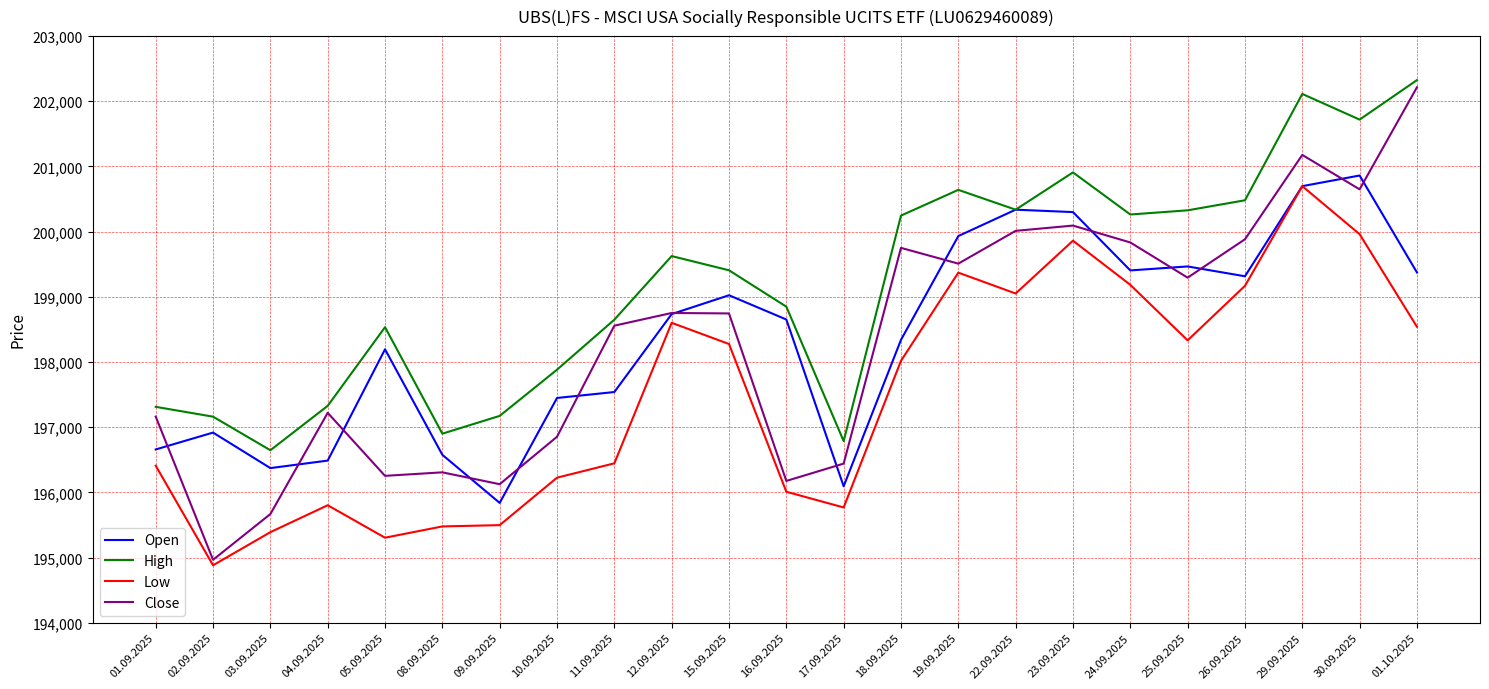

Is the value of Close at 22.09.2025 greater than the value of High at 26.09.2025?

No